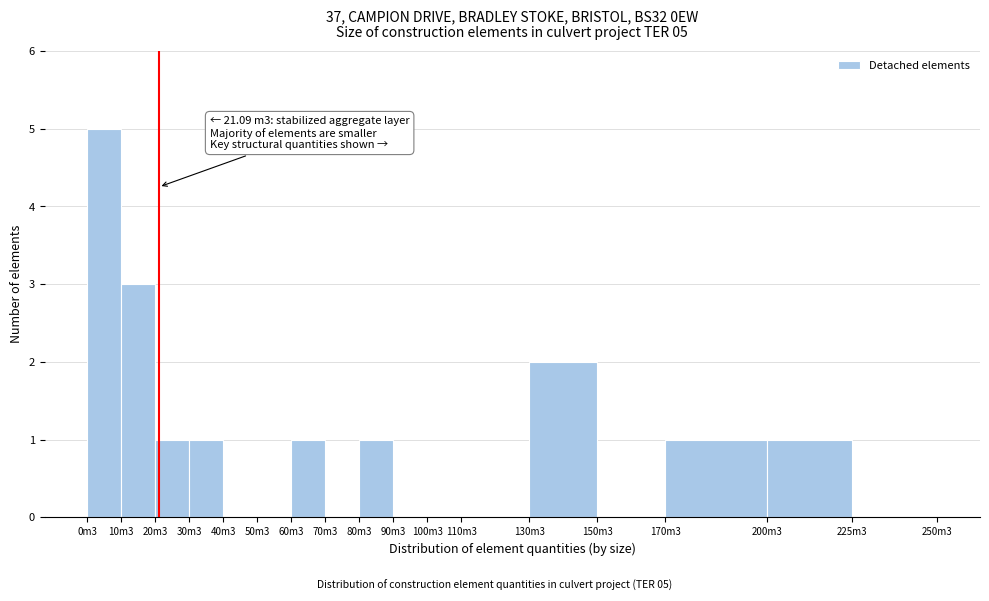

Reading right to left, transcribe all the data shown in this chart.

225m3=0	200m3=1	170m3=1	150m3=0	130m3=2	110m3=0	100m3=0	90m3=0	80m3=1	70m3=0	60m3=1	50m3=0	40m3=0	30m3=1	20m3=1	10m3=3	0m3=5